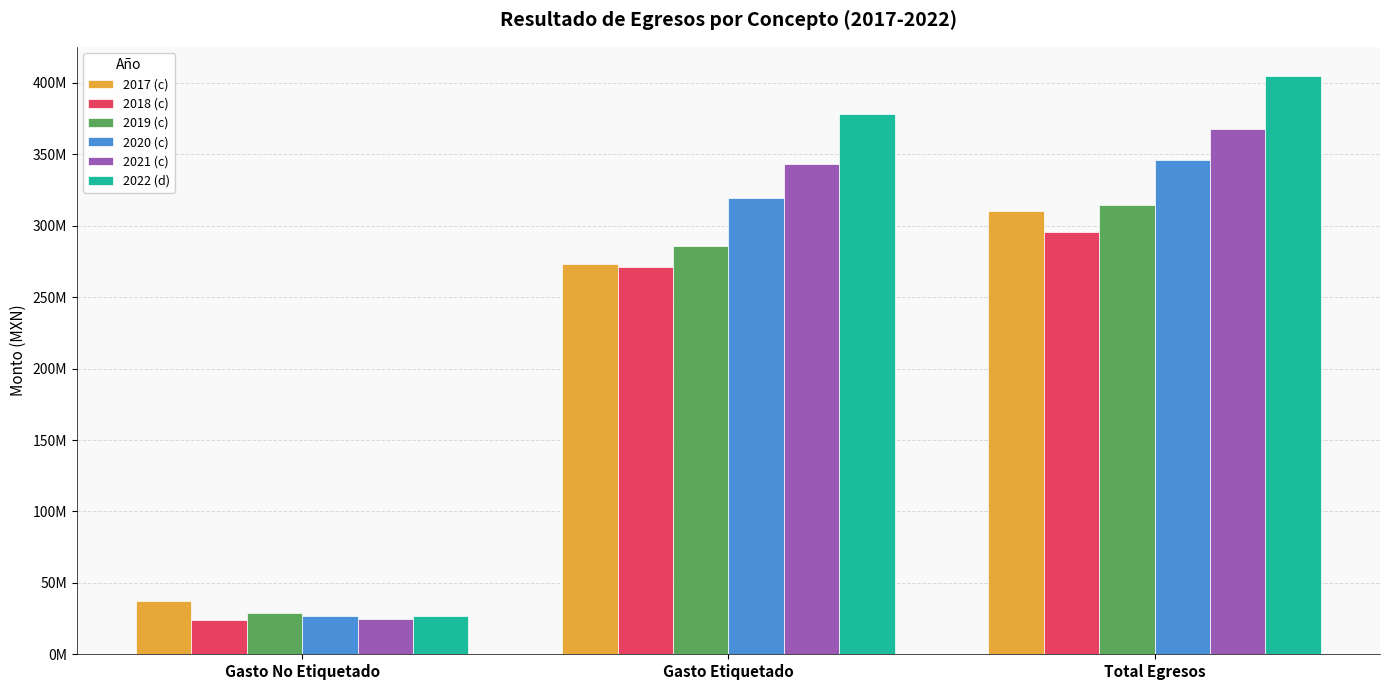

True or false: 2017 (c) has a value of 37002052.4 at Gasto No Etiquetado.

True